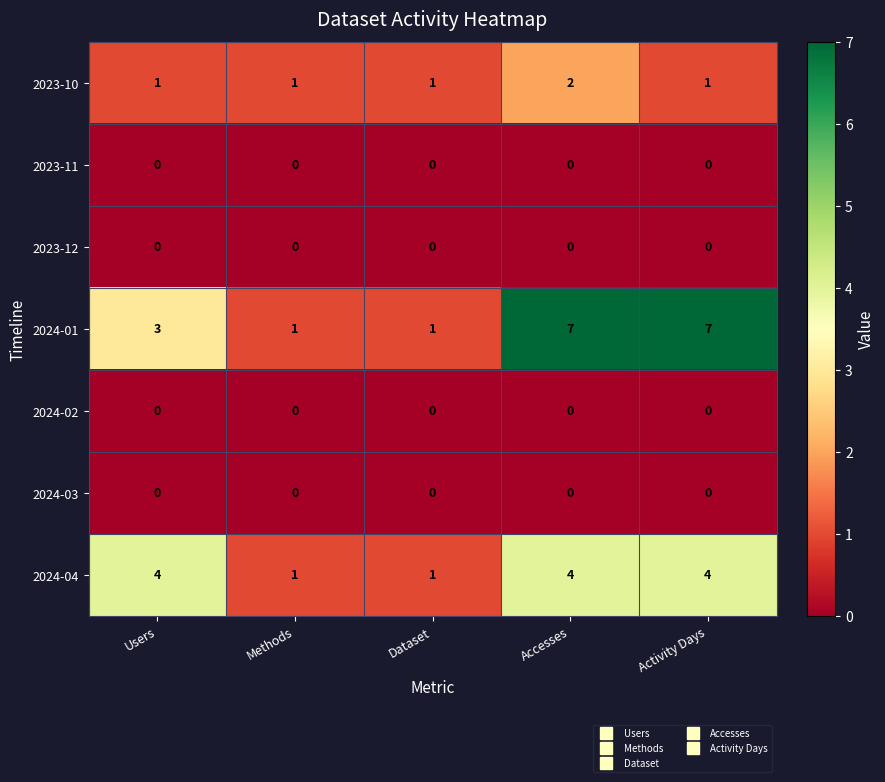

At which category is the sum across all series the highest?

Accesses